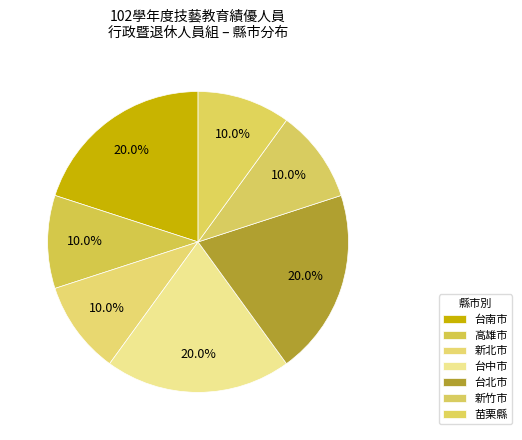

To the nearest percent, what is the difference between the 高雄市 and 台南市 slice percentages?

10%